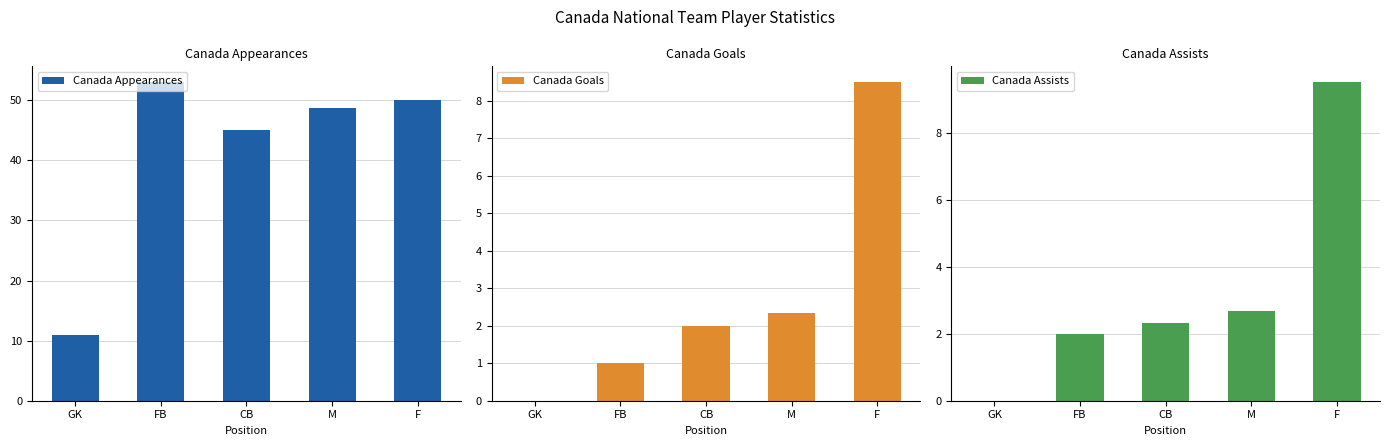

True or false: Canada Appearances has a value of 53.0 at FB.

True